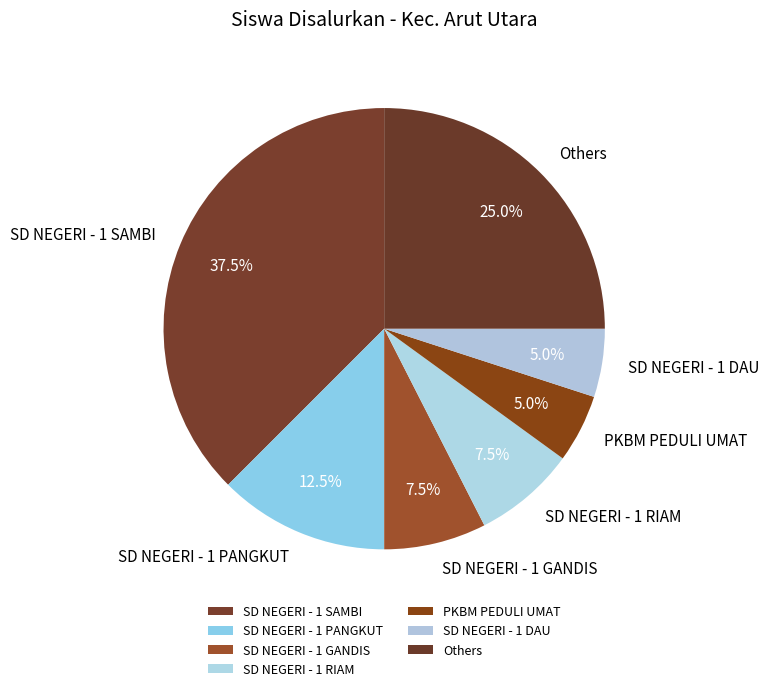

What percentage is NOT represented by Others?

75.0%